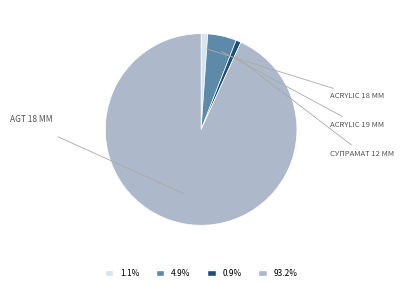

Combined, do 4.9% and 0.9% account for over 50%?

No